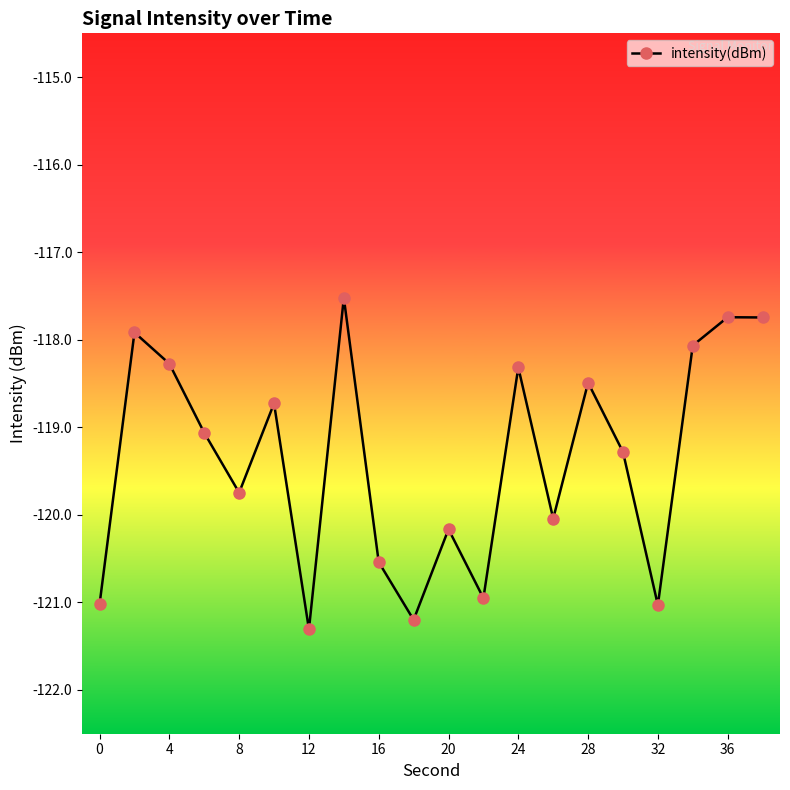

How many lines are shown in the chart?

1